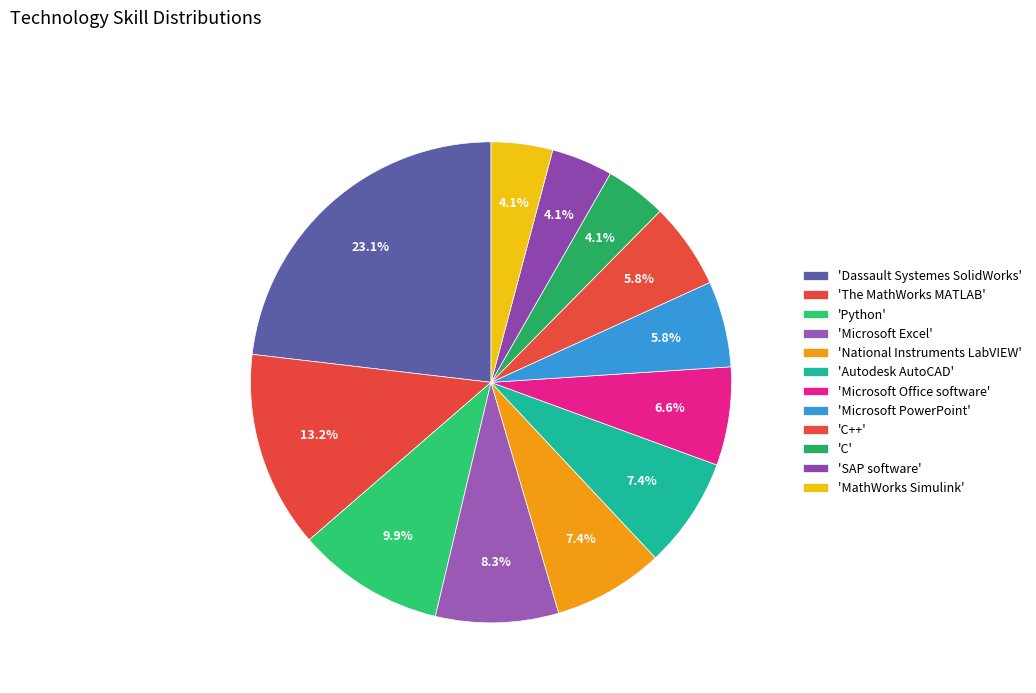

Count the number of slices in the pie.

12